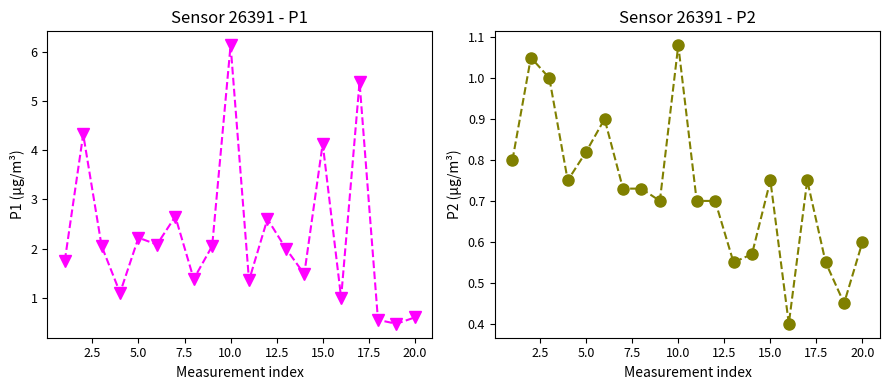

What is the difference between the P2 values at 12.5 and 20.0?

0.2